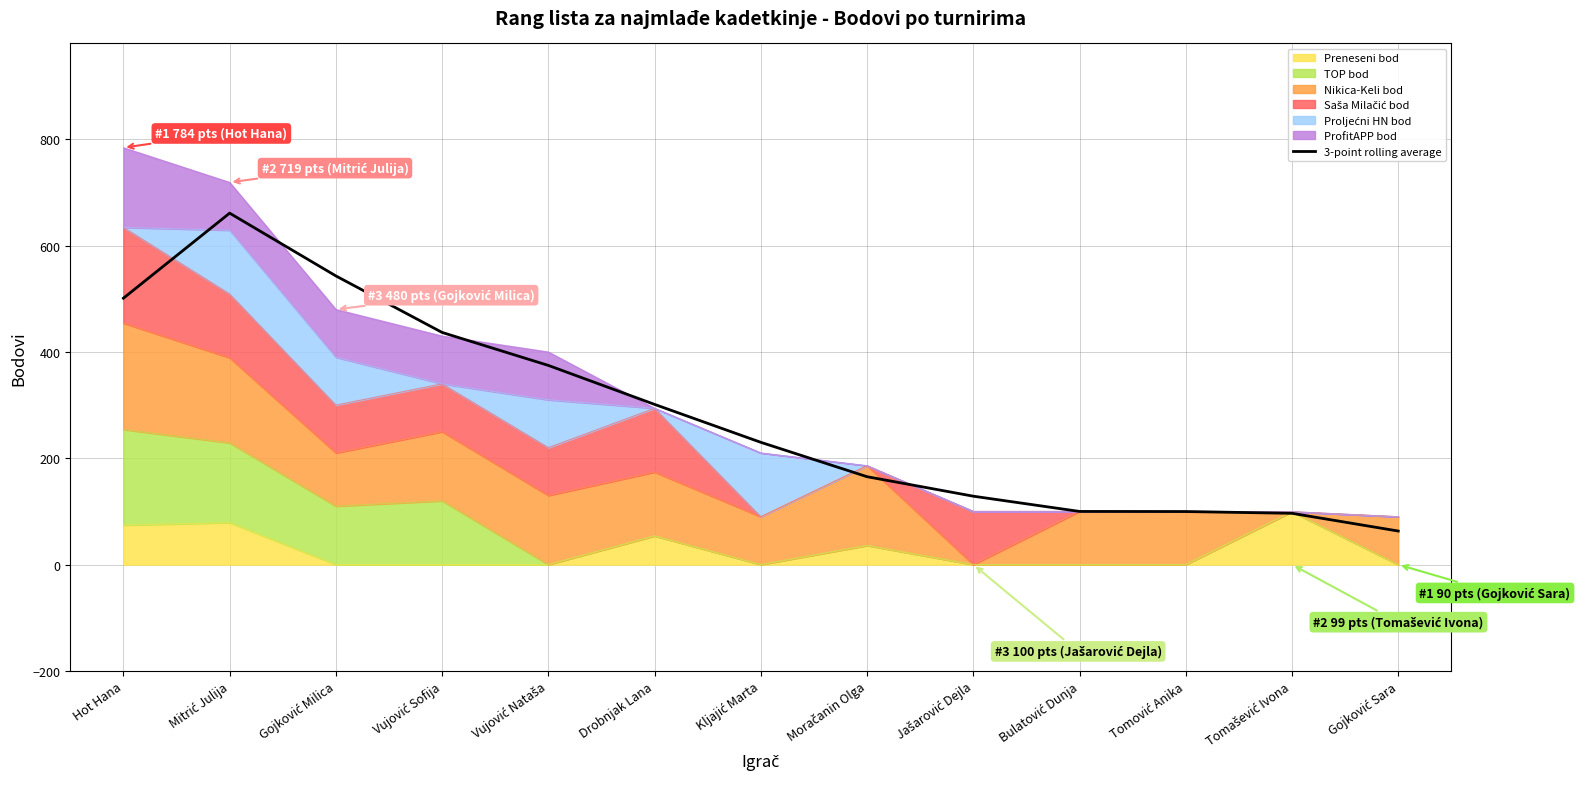

Count the number of values greater than 230.

6